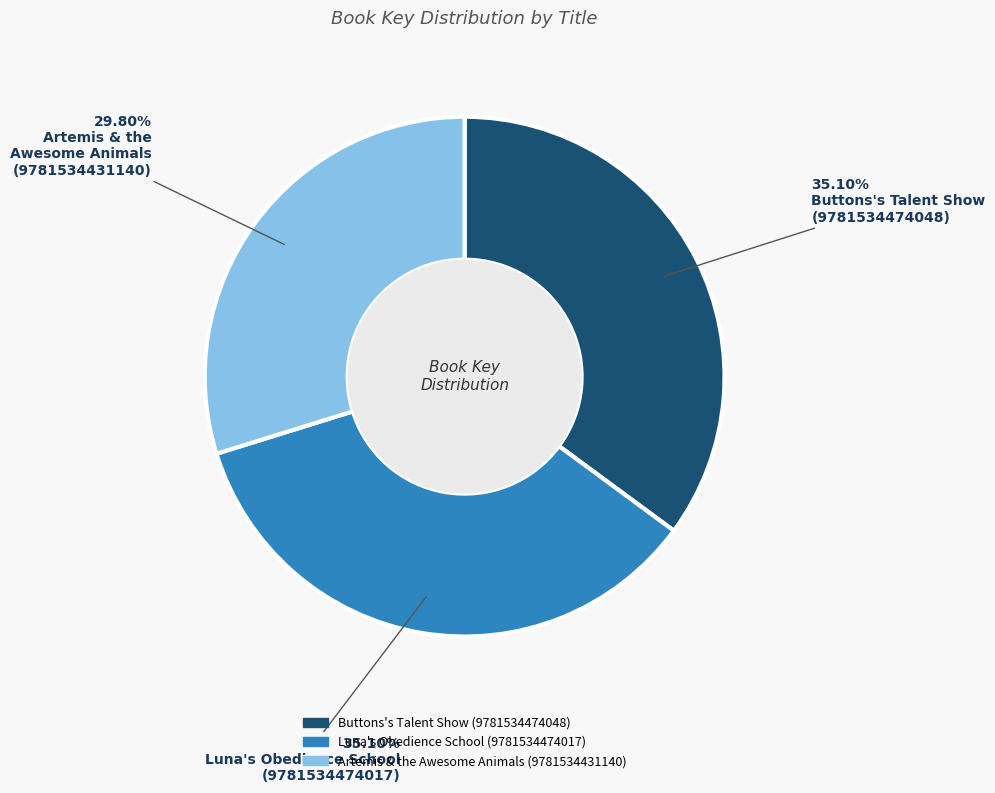

What is the ratio of the value at Buttons's Talent Show (9781534474048) to the value at Luna's Obedience School (9781534474017)?

1.0